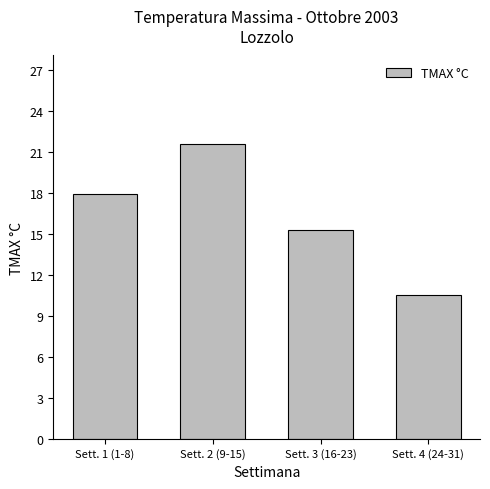

Is it true that the value at Sett. 3 (16-23) is 15.2?

True